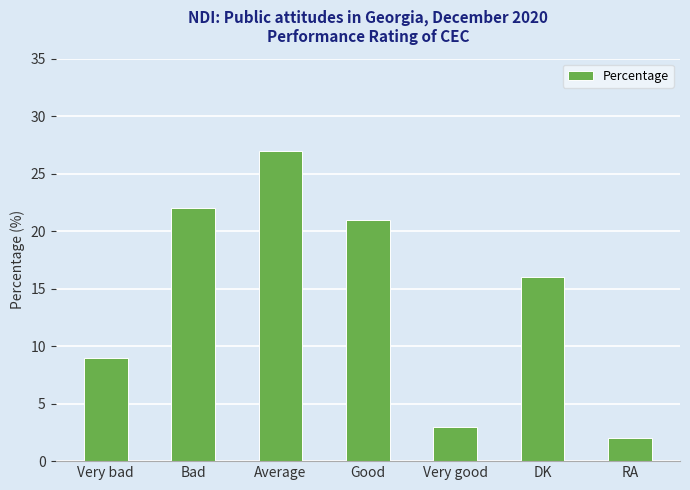

What is the difference between the values at RA and Good?

19